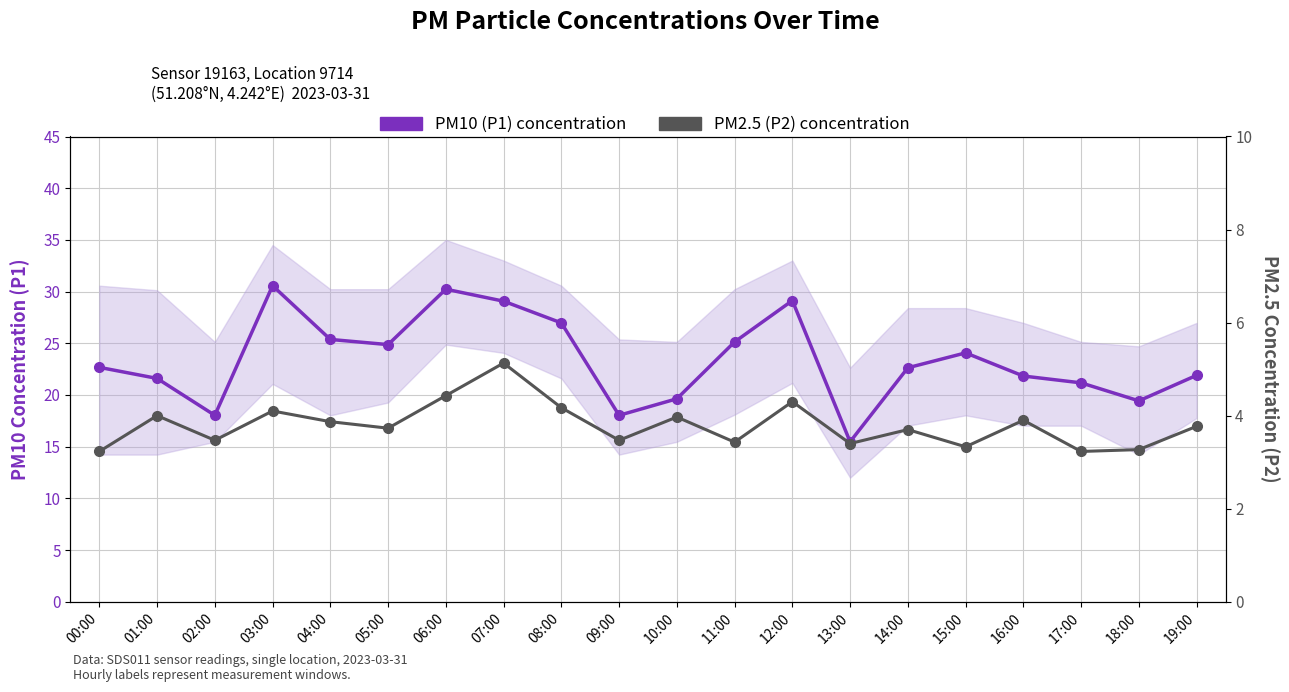

At which category does PM2.5 (P2) concentration reach its first local peak?

01:00